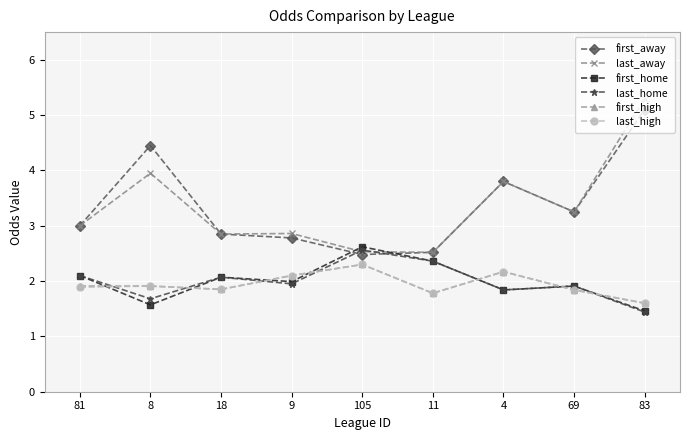

In first_away, how many points are lower than both neighbors (excluding endpoints)?

2